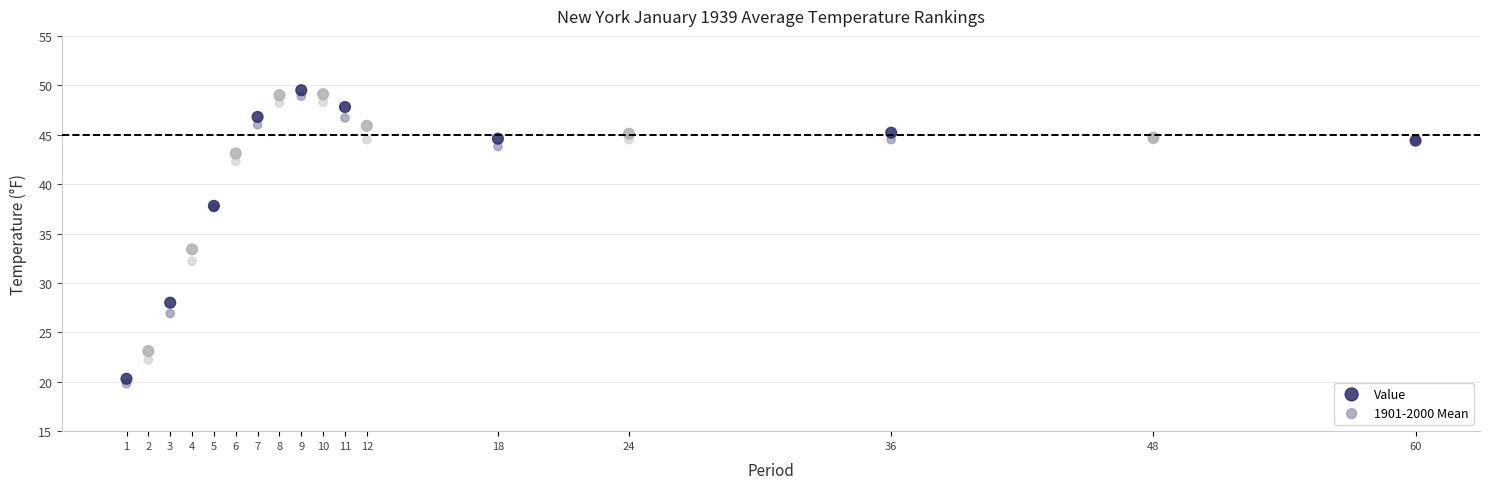

What are all the series names shown in the legend?

Value, 1901-2000 Mean